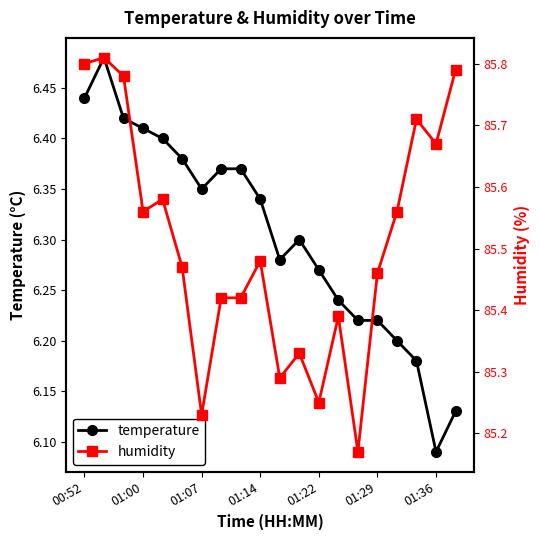

At which label does temperature reach its minimum?

01:36